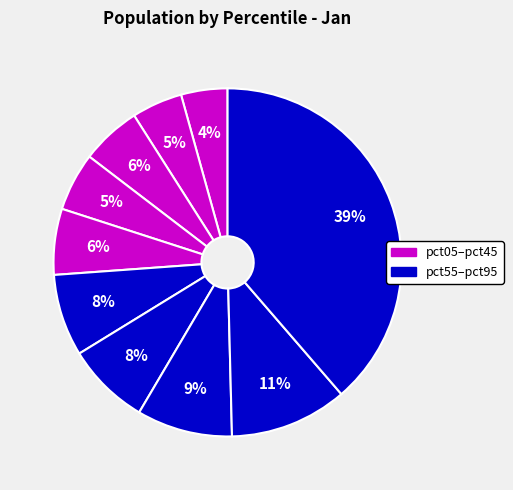

Which category has the smallest portion of the pie?

pct05